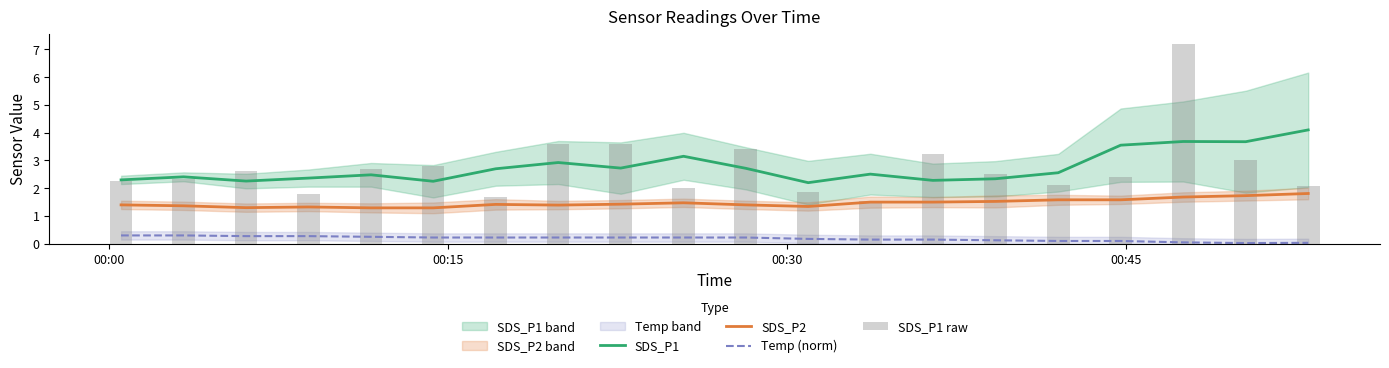

What is the highest value of the SDS_P2 series?

1.8